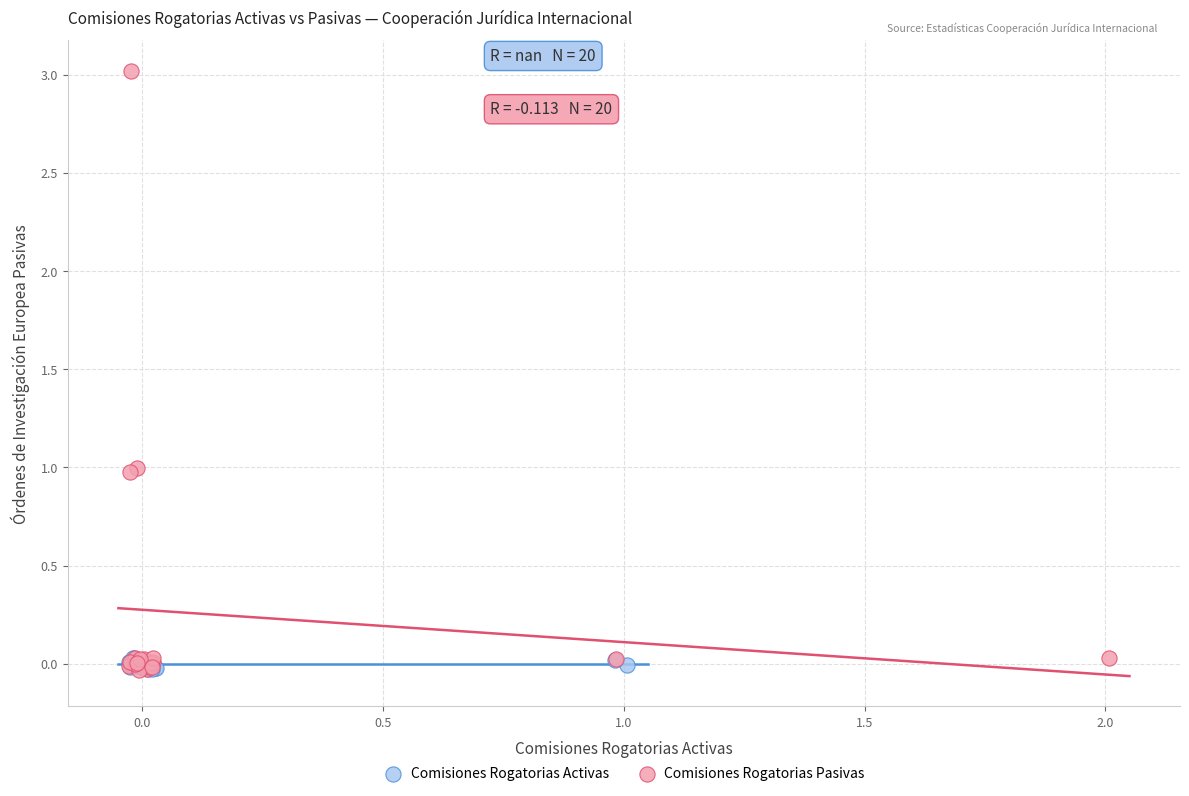

Which series has the widest spread of Y values?

Comisiones Rogatorias Pasivas